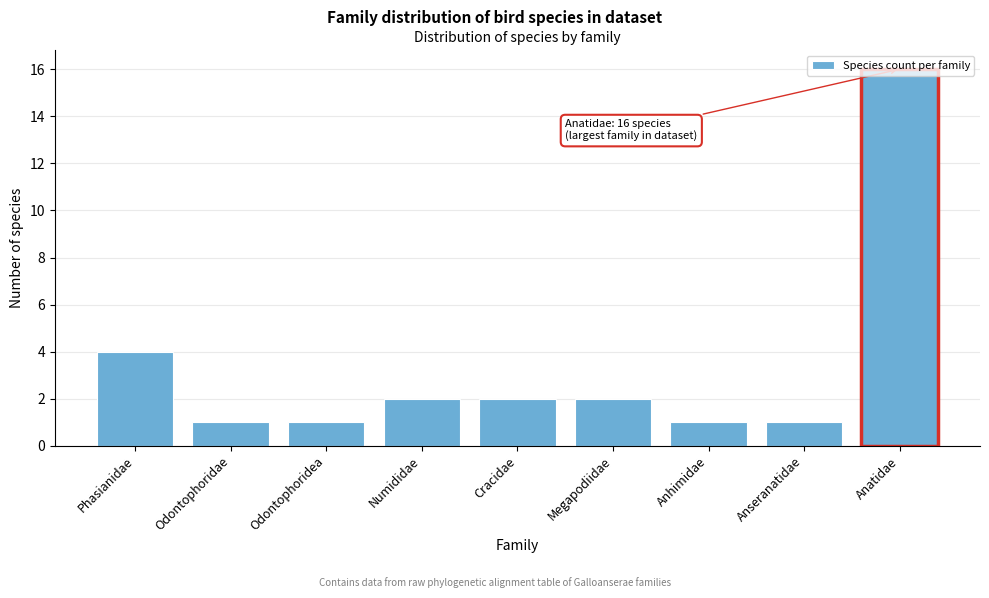

True or false: the data shows 1 at Anhimidae.

True